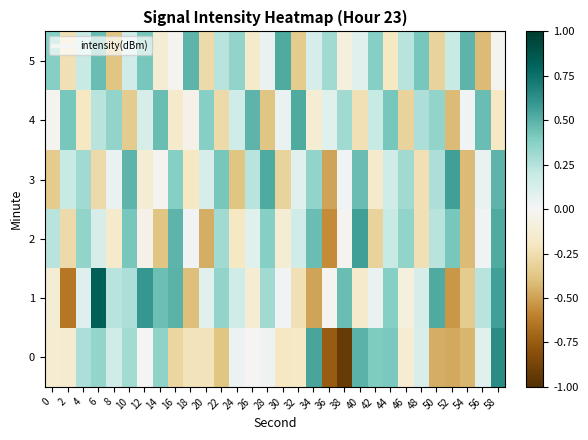

Reading left to right, list all the values displayed in this chart.

0: 0=-0.1	2=-0.1	4=0.3	6=0.3	8=0.2	10=0.3	12=-0.0	14=0.4	16=-0.3	18=-0.2	20=-0.2	22=-0.4	24=0.0	26=-0.0	28=0.0	30=-0.2	32=-0.2	34=0.5	36=-0.8	38=-0.9	40=0.5	42=0.4	44=0.4	46=-0.1	48=0.1	50=-0.5	52=-0.5	54=-0.4	56=0.1	58=0.6
1: 0=-0.1	2=-0.6	4=0.1	6=0.8	8=0.2	10=0.3	12=0.6	14=0.4	16=0.5	18=-0.4	20=0.1	22=0.3	24=0.2	26=-0.1	28=0.3	30=0.0	32=-0.2	34=-0.5	36=-0.0	38=0.5	40=-0.2	42=0.1	44=0.4	46=-0.1	48=0.1	50=0.5	52=-0.5	54=-0.3	56=0.2	58=0.6
2: 0=0.2	2=-0.3	4=0.3	6=0.1	8=-0.2	10=0.4	12=-0.1	14=-0.4	16=0.5	18=0.0	20=-0.5	22=0.3	24=-0.2	26=0.1	28=0.4	30=-0.1	32=0.2	34=0.5	36=-0.6	38=-0.0	40=0.6	42=-0.3	44=0.2	46=0.3	48=-0.2	50=0.2	52=0.4	54=-0.4	56=0.0	58=0.5
3: 0=-0.3	2=0.2	4=0.3	6=-0.3	8=0.1	10=0.5	12=-0.1	14=-0.0	16=0.4	18=-0.2	20=0.1	22=0.4	24=-0.4	26=0.2	28=0.5	30=-0.3	32=0.1	34=0.3	36=-0.5	38=0.0	40=0.5	42=-0.2	44=0.2	46=0.3	48=-0.2	50=0.3	52=0.6	54=-0.4	56=0.1	58=0.5
4: 0=-0.0	2=0.4	4=-0.2	6=0.2	8=0.3	10=-0.3	12=0.1	14=0.5	16=-0.2	18=-0.1	20=0.4	22=-0.3	24=0.2	26=0.5	28=-0.4	30=0.1	32=0.5	34=-0.1	36=0.1	38=0.3	40=-0.2	42=0.2	44=0.4	46=-0.3	48=0.3	50=0.3	52=-0.4	54=0.0	56=0.5	58=-0.2
5: 0=0.4	2=-0.2	4=0.2	6=0.5	8=-0.4	10=0.2	12=0.4	14=-0.1	16=-0.0	18=0.5	20=-0.3	22=0.2	24=0.3	26=-0.2	28=0.1	30=0.5	32=-0.3	34=0.1	36=0.3	38=-0.1	40=0.1	42=0.4	44=-0.2	46=0.2	48=0.4	50=-0.3	52=0.2	54=0.5	56=-0.4	58=-0.0